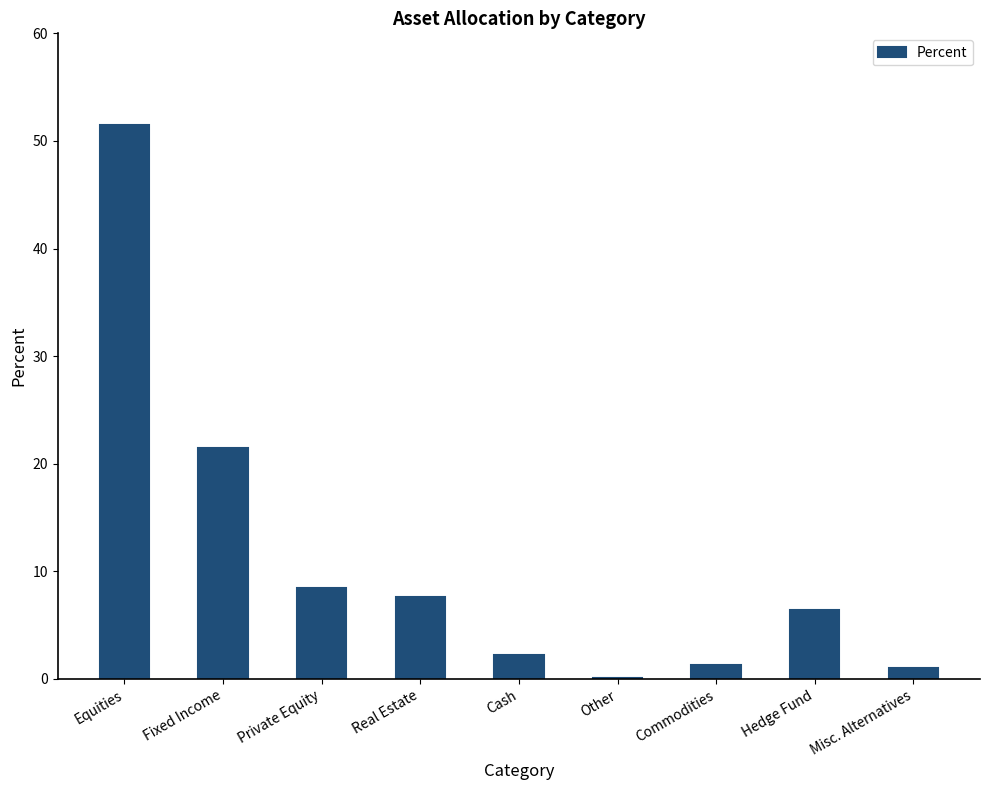

Approximately how many times larger is the value at Fixed Income compared to Hedge Fund?

3.3